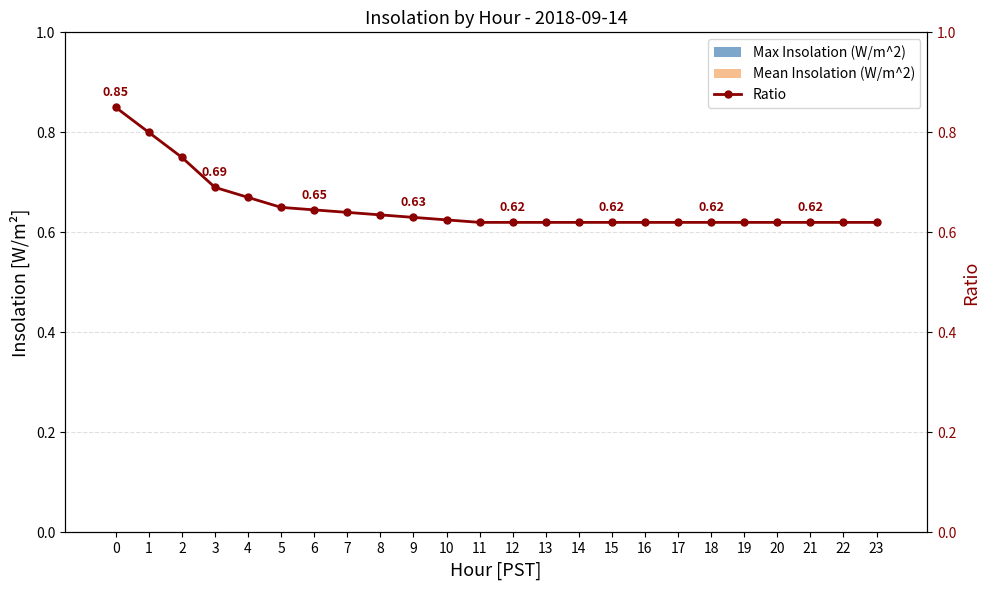

Is it true that Mean Insolation (W/m^2) equals 0.0 at 0?

True